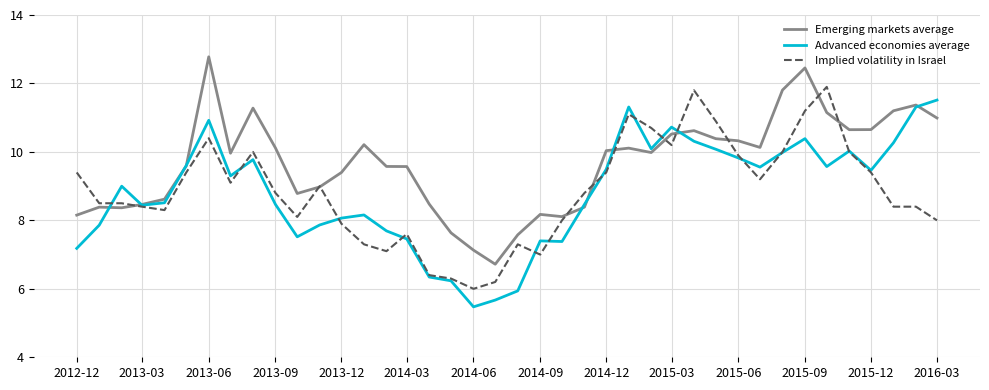

What is the greatest value displayed?

12.8